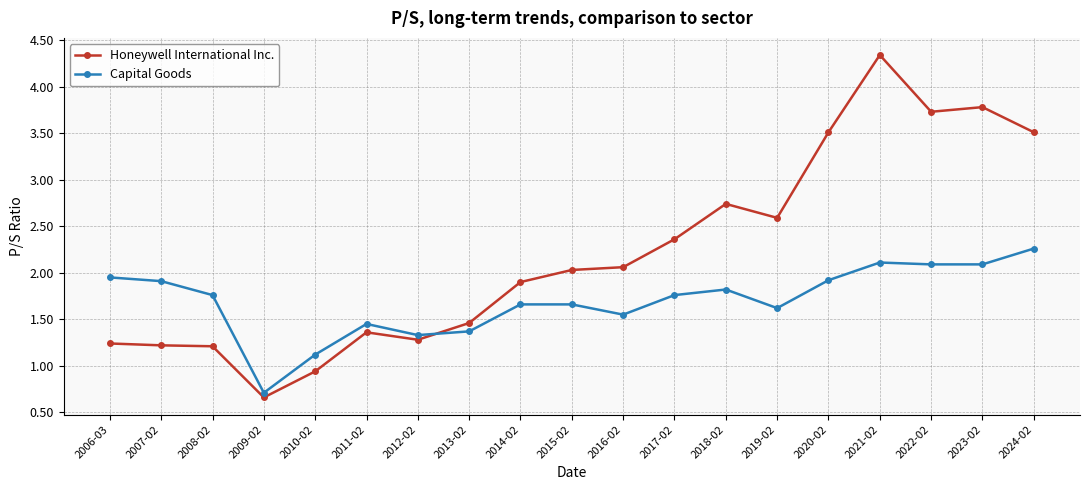

Rank the series at 2022-02 from lowest to highest value.

Capital Goods, Honeywell International Inc.